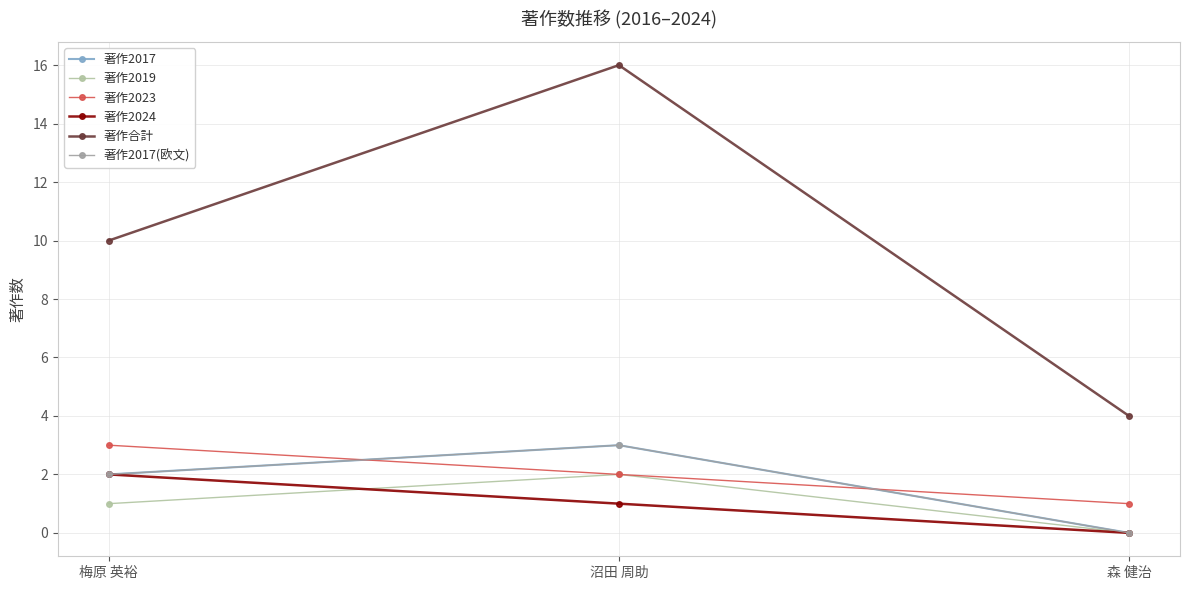

What is the difference between the 著作2023 values at 梅原 英裕 and 森 健治?

2